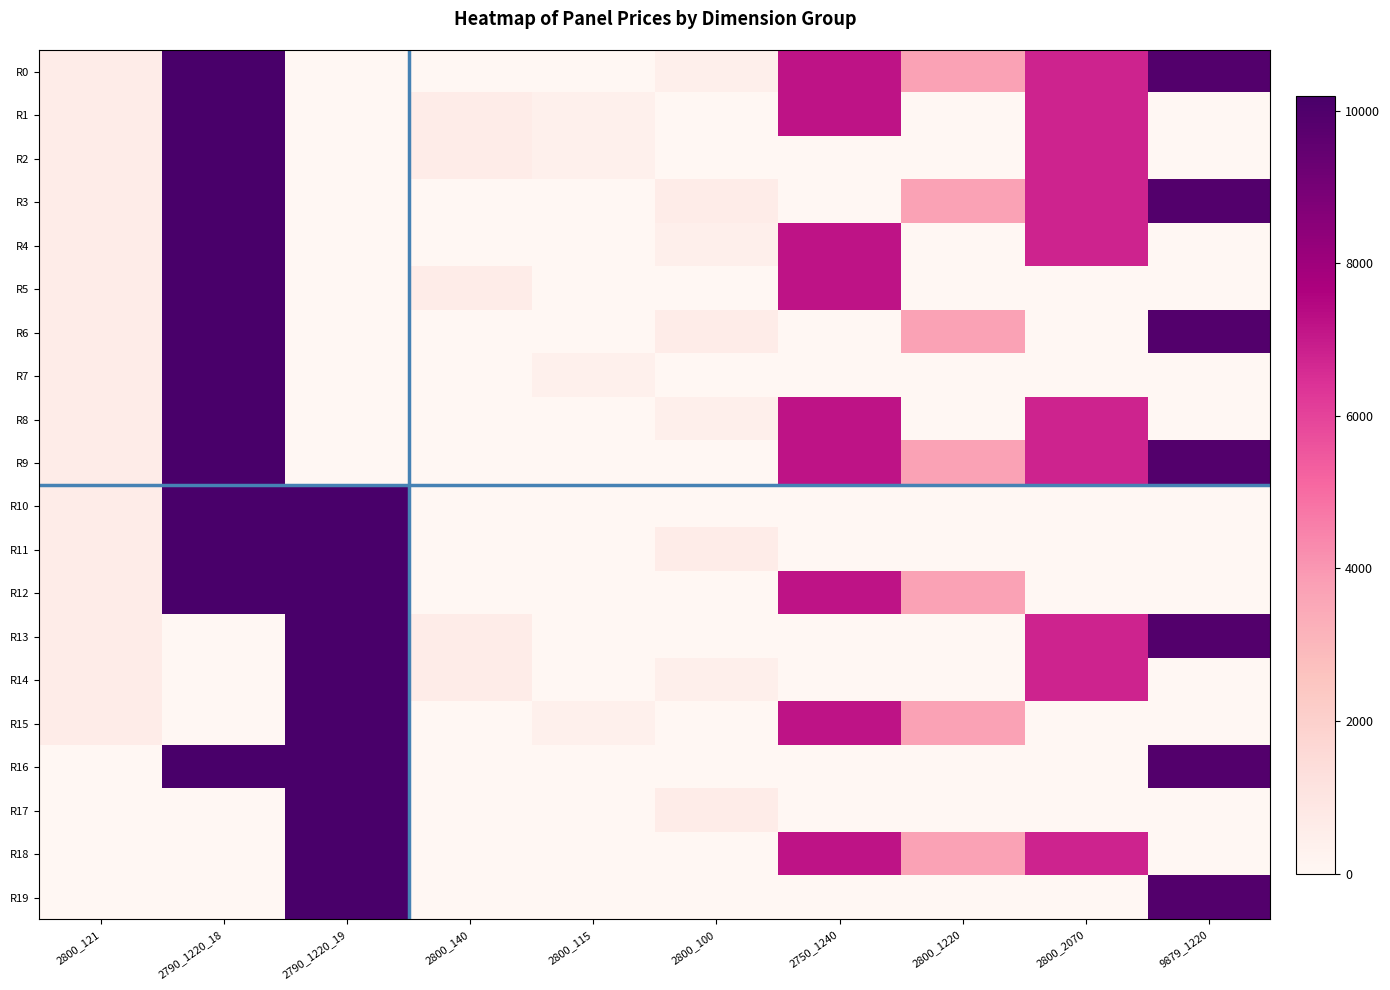

Reading right to left, what are all the values shown in this chart?

R0: 9879_1220=9879.7	2800_2070=6809.2	2800_1220=3727.6	2750_1240=7173.5	2800_100=477.6	2800_115=0.0	2800_140=0.0	2790_1220_19=0.0	2790_1220_18=10196.7	2800_121=617.1
R1: 9879_1220=0.0	2800_2070=6809.2	2800_1220=0.0	2750_1240=7173.5	2800_100=0.0	2800_115=365.3	2800_140=604.8	2790_1220_19=0.0	2790_1220_18=10196.7	2800_121=617.1
R2: 9879_1220=0.0	2800_2070=6809.2	2800_1220=0.0	2750_1240=0.0	2800_100=0.0	2800_115=365.3	2800_140=604.8	2790_1220_19=0.0	2790_1220_18=10196.7	2800_121=617.1
R3: 9879_1220=9879.7	2800_2070=6809.2	2800_1220=3727.6	2750_1240=0.0	2800_100=601.3	2800_115=0.0	2800_140=0.0	2790_1220_19=0.0	2790_1220_18=10196.7	2800_121=617.1
R4: 9879_1220=0.0	2800_2070=6809.2	2800_1220=0.0	2750_1240=7173.5	2800_100=477.6	2800_115=0.0	2800_140=0.0	2790_1220_19=0.0	2790_1220_18=10196.7	2800_121=617.1
R5: 9879_1220=0.0	2800_2070=0.0	2800_1220=0.0	2750_1240=7173.5	2800_100=0.0	2800_115=0.0	2800_140=604.8	2790_1220_19=0.0	2790_1220_18=10196.7	2800_121=617.1
R6: 9879_1220=9879.7	2800_2070=0.0	2800_1220=3727.6	2750_1240=0.0	2800_100=601.3	2800_115=0.0	2800_140=0.0	2790_1220_19=0.0	2790_1220_18=10196.7	2800_121=617.1
R7: 9879_1220=0.0	2800_2070=0.0	2800_1220=0.0	2750_1240=0.0	2800_100=0.0	2800_115=365.3	2800_140=0.0	2790_1220_19=0.0	2790_1220_18=10196.7	2800_121=617.1
R8: 9879_1220=0.0	2800_2070=6809.2	2800_1220=0.0	2750_1240=7173.5	2800_100=477.6	2800_115=0.0	2800_140=0.0	2790_1220_19=0.0	2790_1220_18=10196.7	2800_121=617.1
R9: 9879_1220=9879.7	2800_2070=6809.2	2800_1220=3727.6	2750_1240=7173.5	2800_100=0.0	2800_115=0.0	2800_140=0.0	2790_1220_19=0.0	2790_1220_18=10196.7	2800_121=617.1
R10: 9879_1220=0.0	2800_2070=0.0	2800_1220=0.0	2750_1240=0.0	2800_100=0.0	2800_115=0.0	2800_140=0.0	2790_1220_19=10196.7	2790_1220_18=10196.7	2800_121=617.1
R11: 9879_1220=0.0	2800_2070=0.0	2800_1220=0.0	2750_1240=0.0	2800_100=601.3	2800_115=0.0	2800_140=0.0	2790_1220_19=10196.7	2790_1220_18=10196.7	2800_121=617.1
R12: 9879_1220=0.0	2800_2070=0.0	2800_1220=3727.6	2750_1240=7173.5	2800_100=0.0	2800_115=0.0	2800_140=0.0	2790_1220_19=10196.7	2790_1220_18=10196.7	2800_121=617.1
R13: 9879_1220=9879.7	2800_2070=6809.2	2800_1220=0.0	2750_1240=0.0	2800_100=0.0	2800_115=0.0	2800_140=604.8	2790_1220_19=10196.7	2790_1220_18=0.0	2800_121=617.1
R14: 9879_1220=0.0	2800_2070=6809.2	2800_1220=0.0	2750_1240=0.0	2800_100=477.6	2800_115=0.0	2800_140=604.8	2790_1220_19=10196.7	2790_1220_18=0.0	2800_121=617.1
R15: 9879_1220=0.0	2800_2070=0.0	2800_1220=3727.6	2750_1240=7173.5	2800_100=0.0	2800_115=365.3	2800_140=0.0	2790_1220_19=10196.7	2790_1220_18=0.0	2800_121=617.1
R16: 9879_1220=9879.7	2800_2070=0.0	2800_1220=0.0	2750_1240=0.0	2800_100=0.0	2800_115=0.0	2800_140=0.0	2790_1220_19=10196.7	2790_1220_18=10196.7	2800_121=0.0
R17: 9879_1220=0.0	2800_2070=0.0	2800_1220=0.0	2750_1240=0.0	2800_100=601.3	2800_115=0.0	2800_140=0.0	2790_1220_19=10196.7	2790_1220_18=0.0	2800_121=0.0
R18: 9879_1220=0.0	2800_2070=6809.2	2800_1220=3727.6	2750_1240=7173.5	2800_100=0.0	2800_115=0.0	2800_140=0.0	2790_1220_19=10196.7	2790_1220_18=0.0	2800_121=0.0
R19: 9879_1220=9879.7	2800_2070=0.0	2800_1220=0.0	2750_1240=0.0	2800_100=0.0	2800_115=0.0	2800_140=0.0	2790_1220_19=10196.7	2790_1220_18=0.0	2800_121=0.0